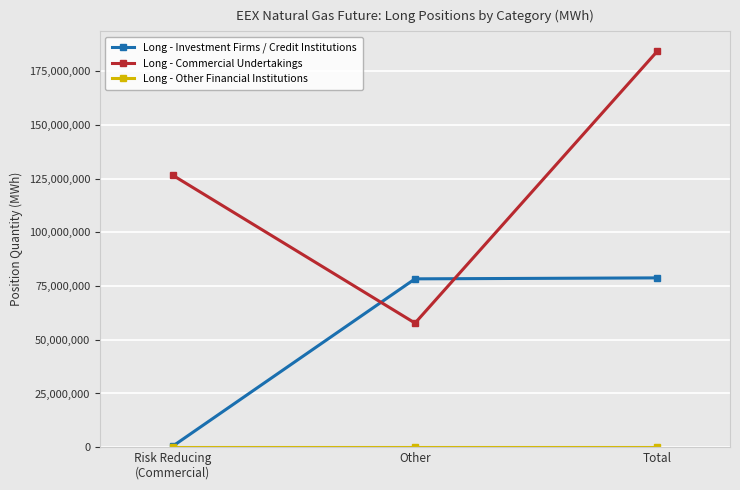

How many lines are shown in the chart?

3